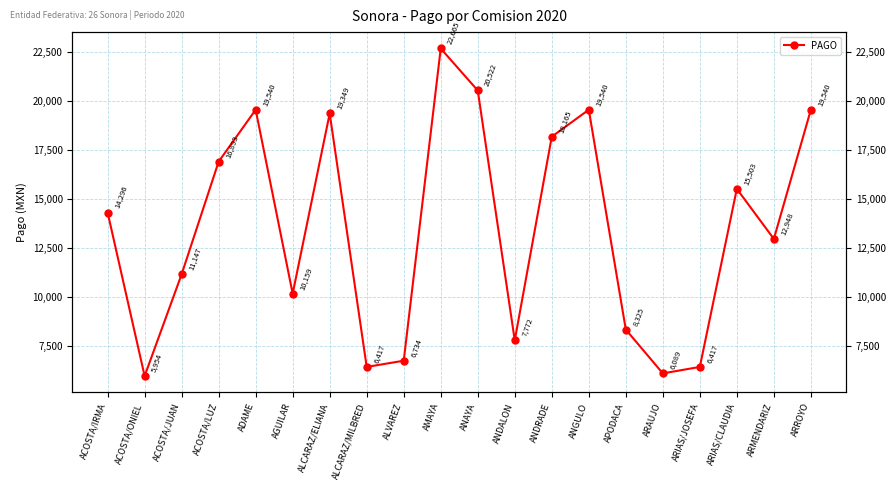

How many data points are above 14296?

10